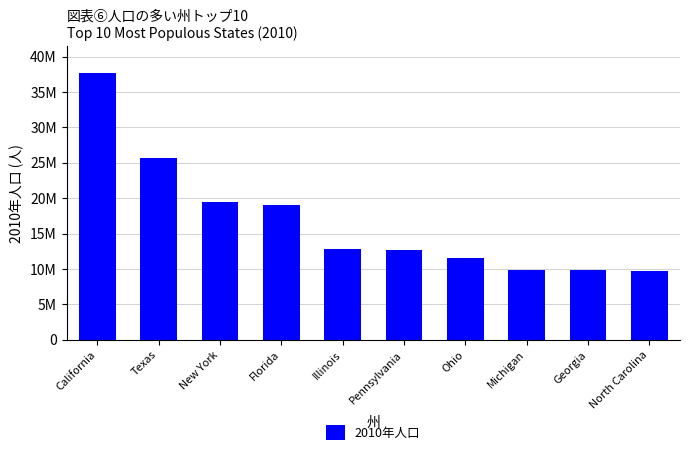

Does the chart contain any negative values?

No